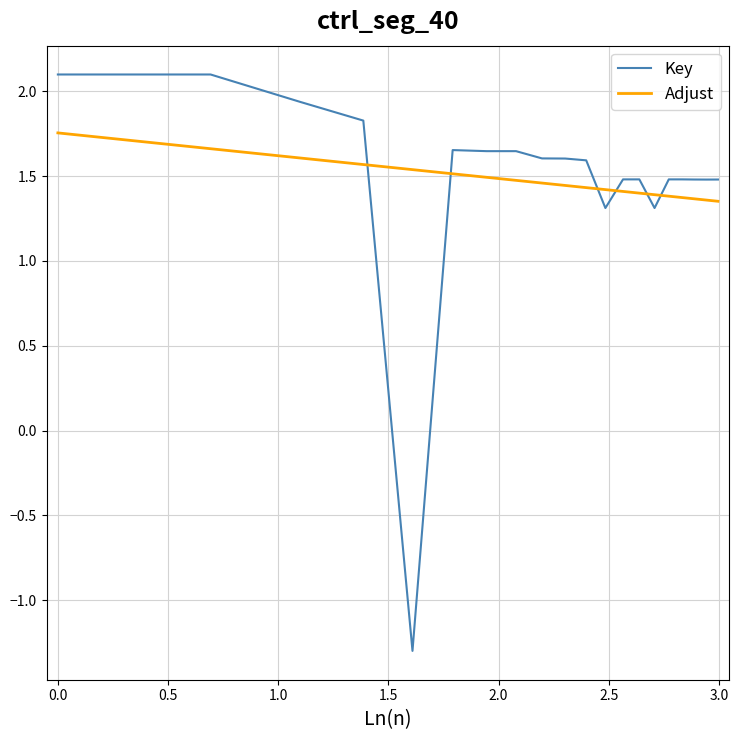

How many intersections are there between Adjust and Key?

6